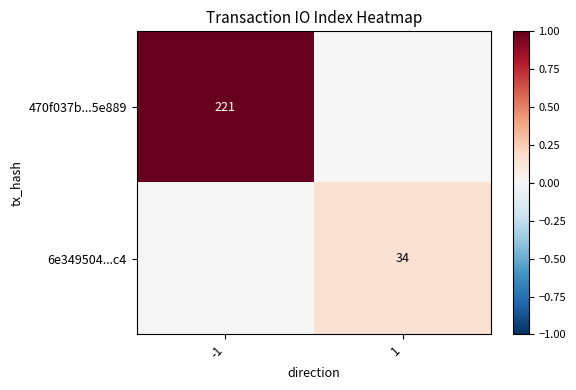

The value of 6e349504...c4 at 1 is 34. True or false?

True